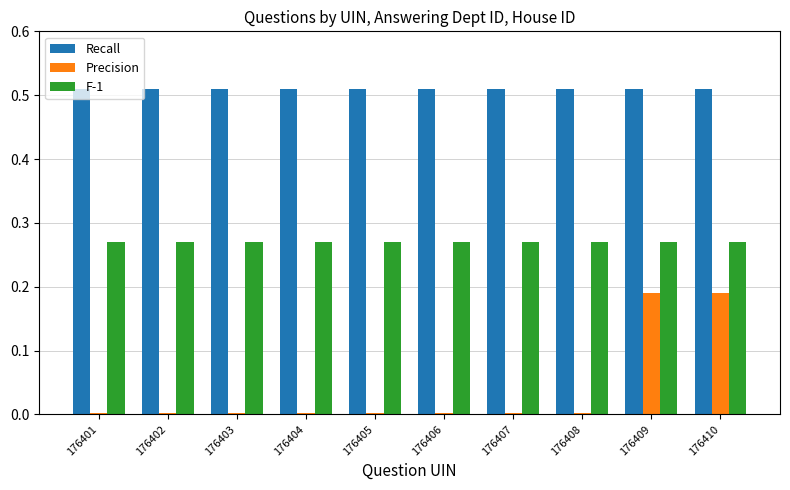

Is it true that Precision equals 0.0 at 176406?

True